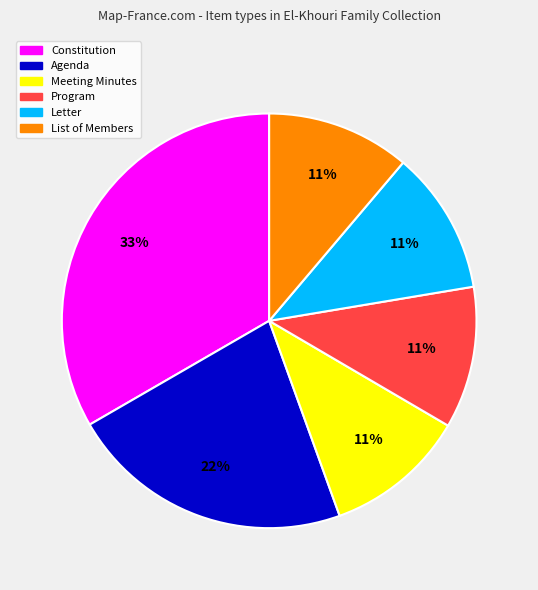

Count the number of slices in the pie.

6